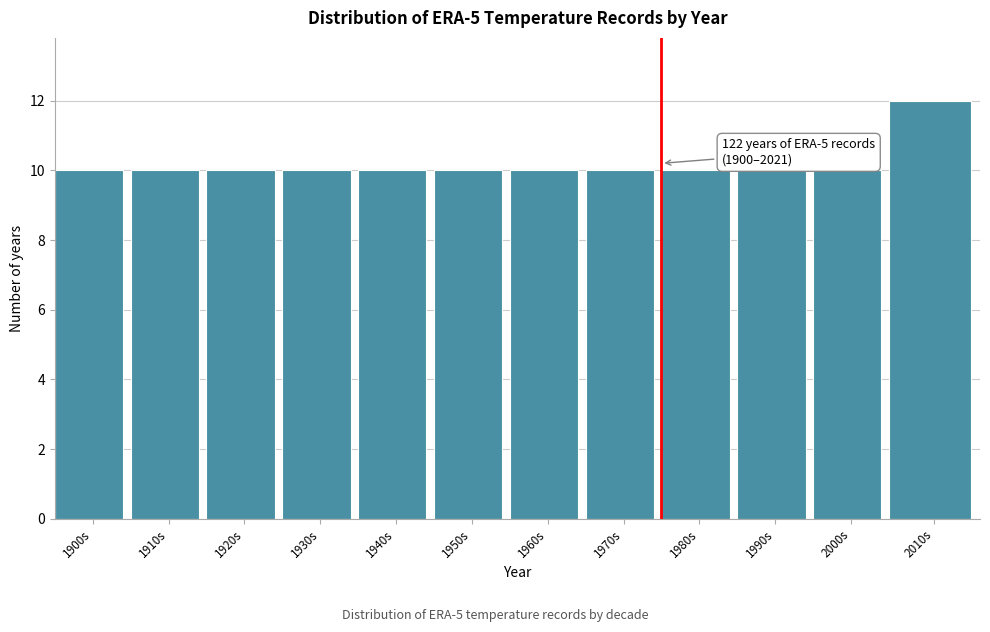

Reading right to left, what are all the values shown in this chart?

12	10	10	10	10	10	10	10	10	10	10	10